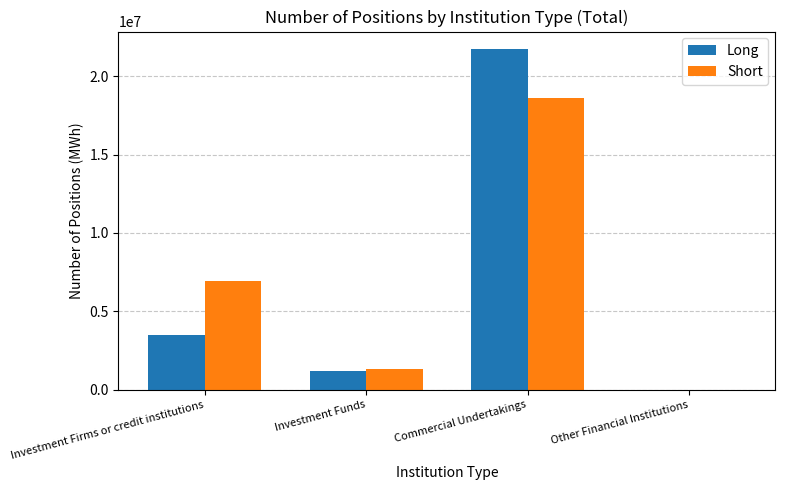

What is the greatest value displayed?

21773014